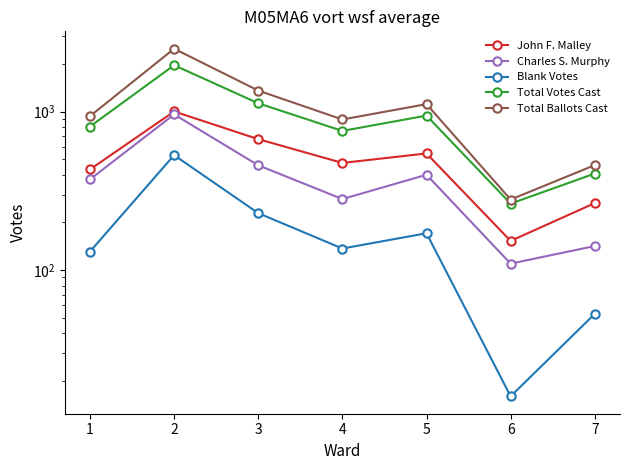

The Total Ballots Cast series shows 1116 at 5. True or false?

True